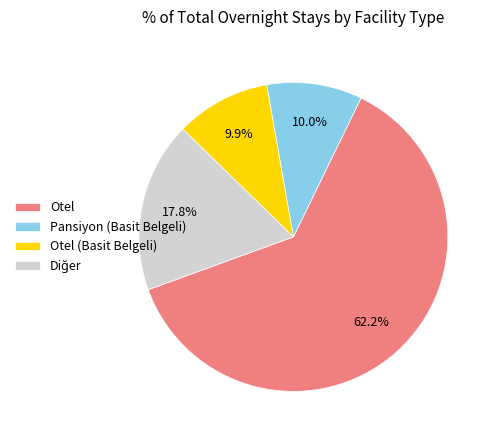

What is the largest slice in the pie chart?

Otel